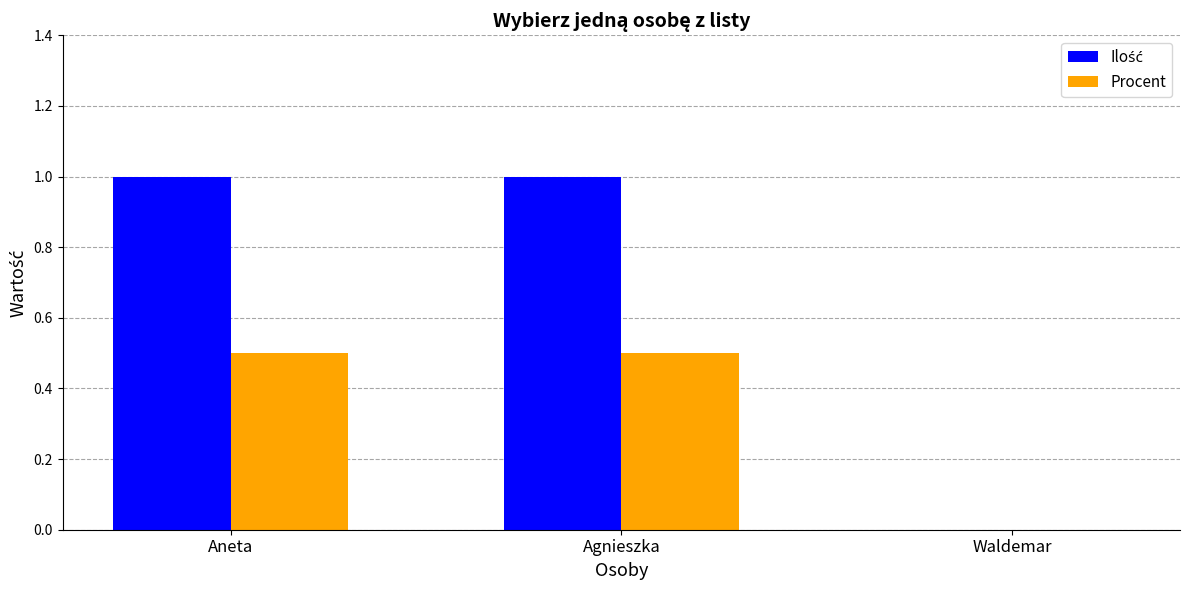

The Procent series shows 0.5 at Aneta. True or false?

True